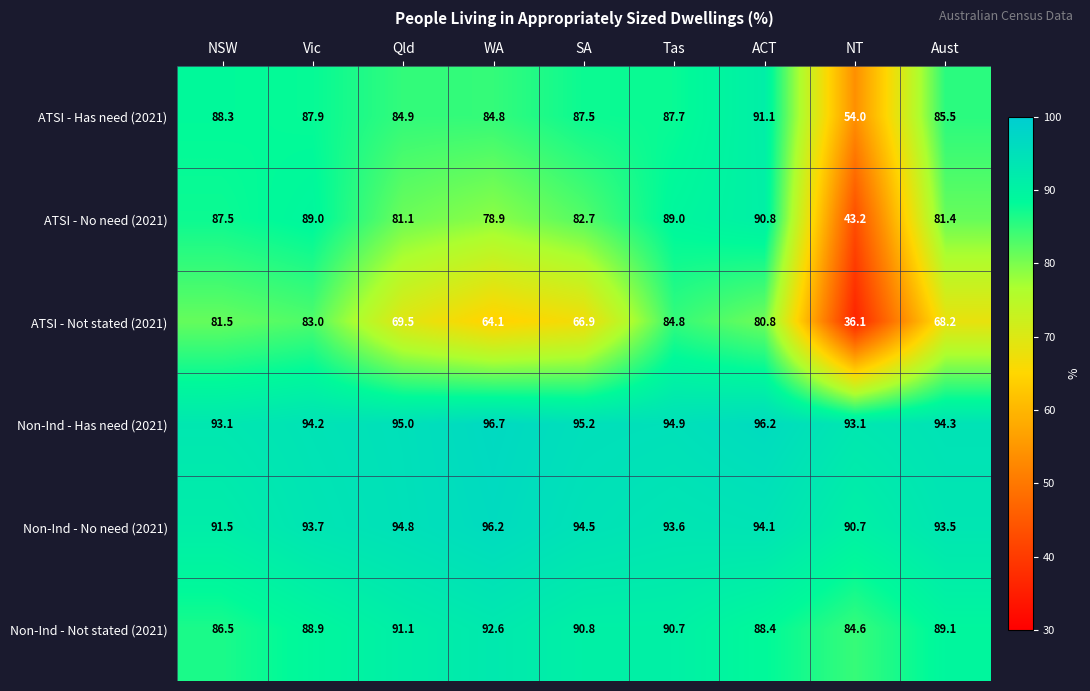

Is the value of ATSI - Has need (2021) at Vic greater than the value of Non-Ind - No need (2021) at Qld?

No